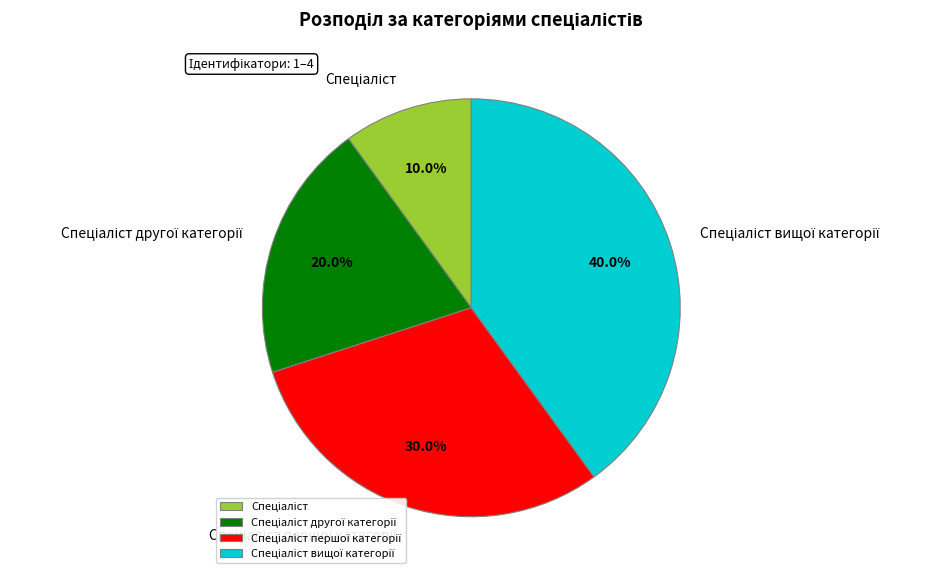

Does any single category account for the majority?

No